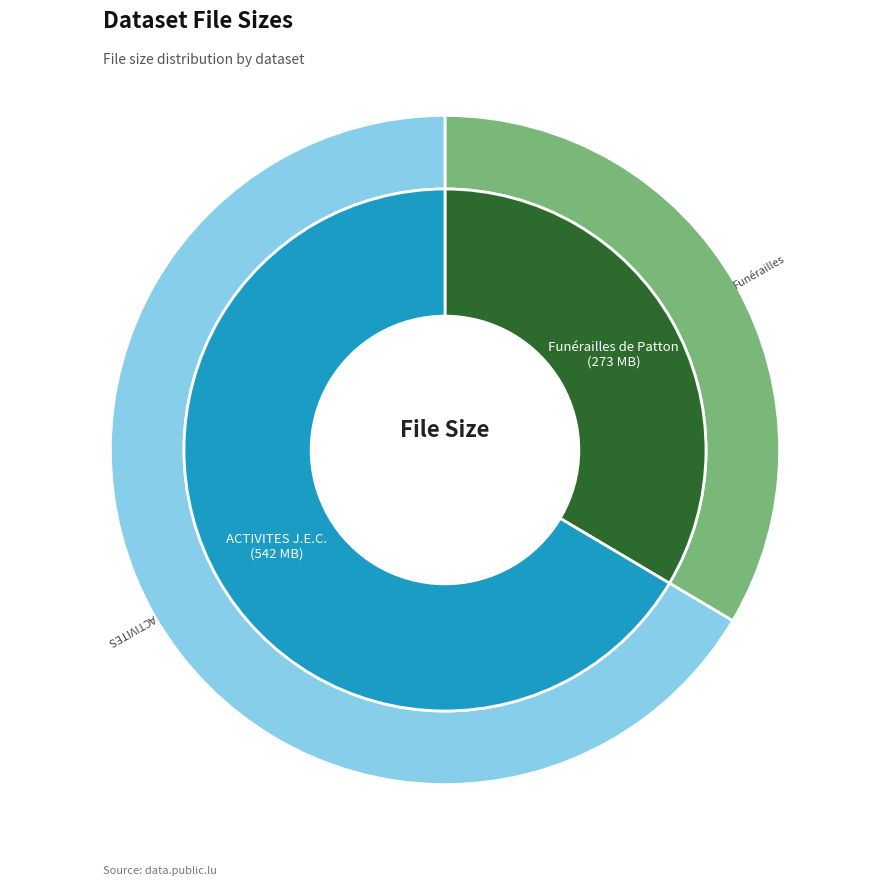

Which slice is the smallest?

Funérailles de Patton